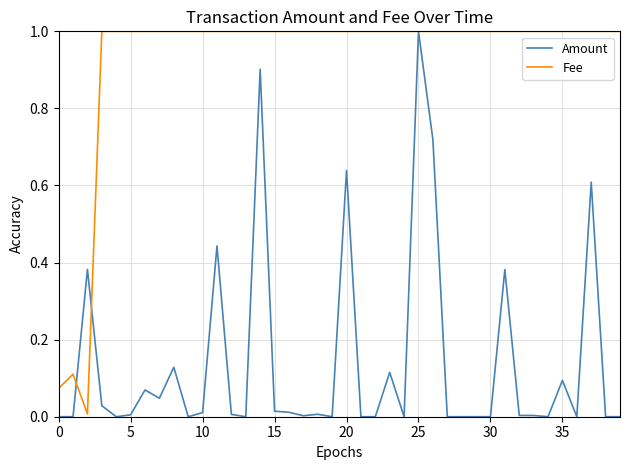

Which series has the largest total across all categories?

Fee